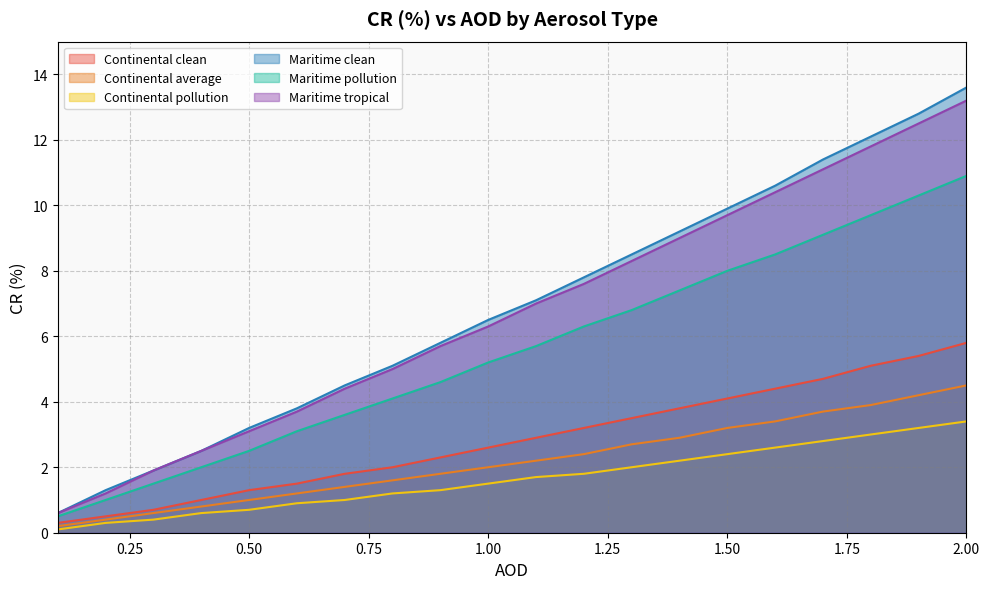

Which series has the largest total across all categories?

Maritime clean